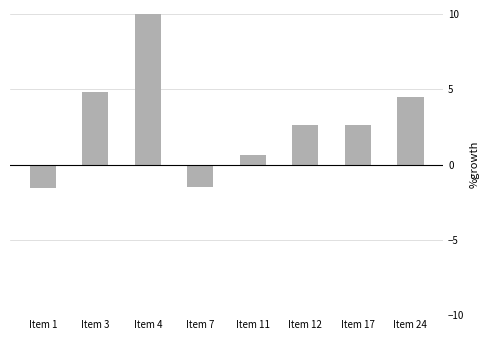

How many positive values are there?

6